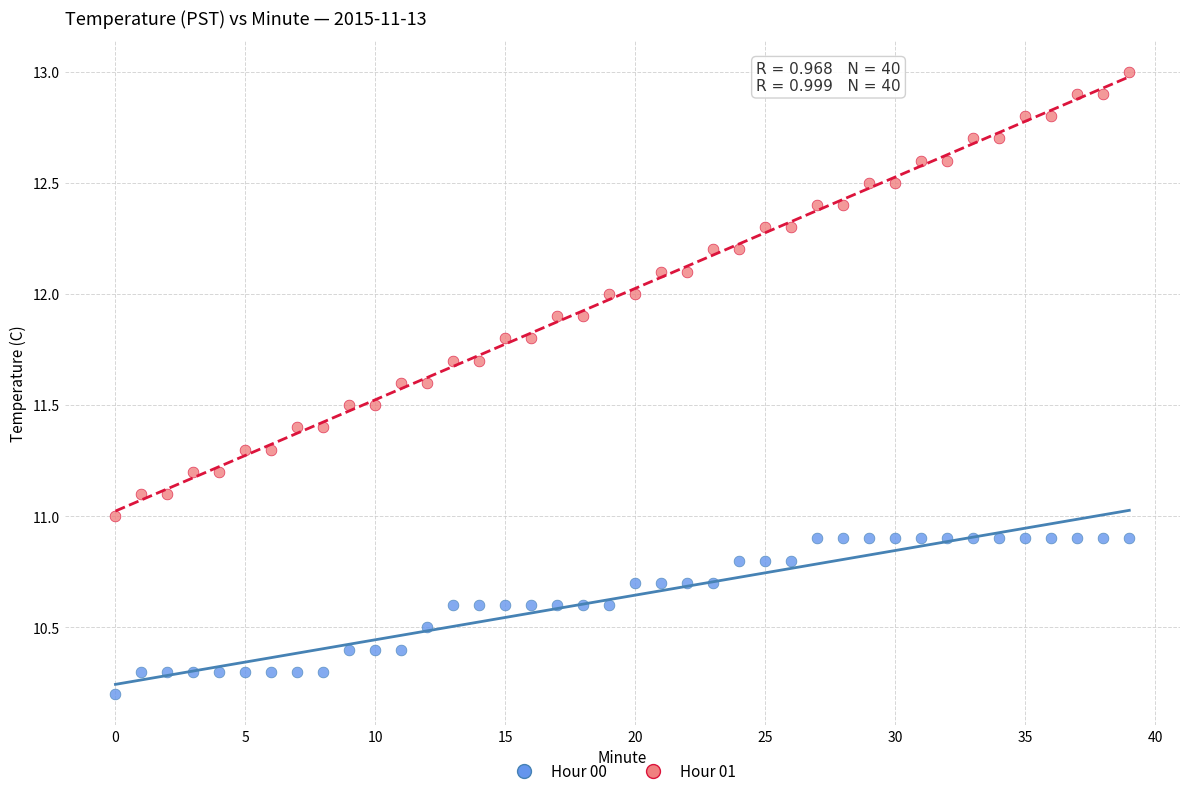

Across all data points, what is the range of Y values (max minus min)?

2.8